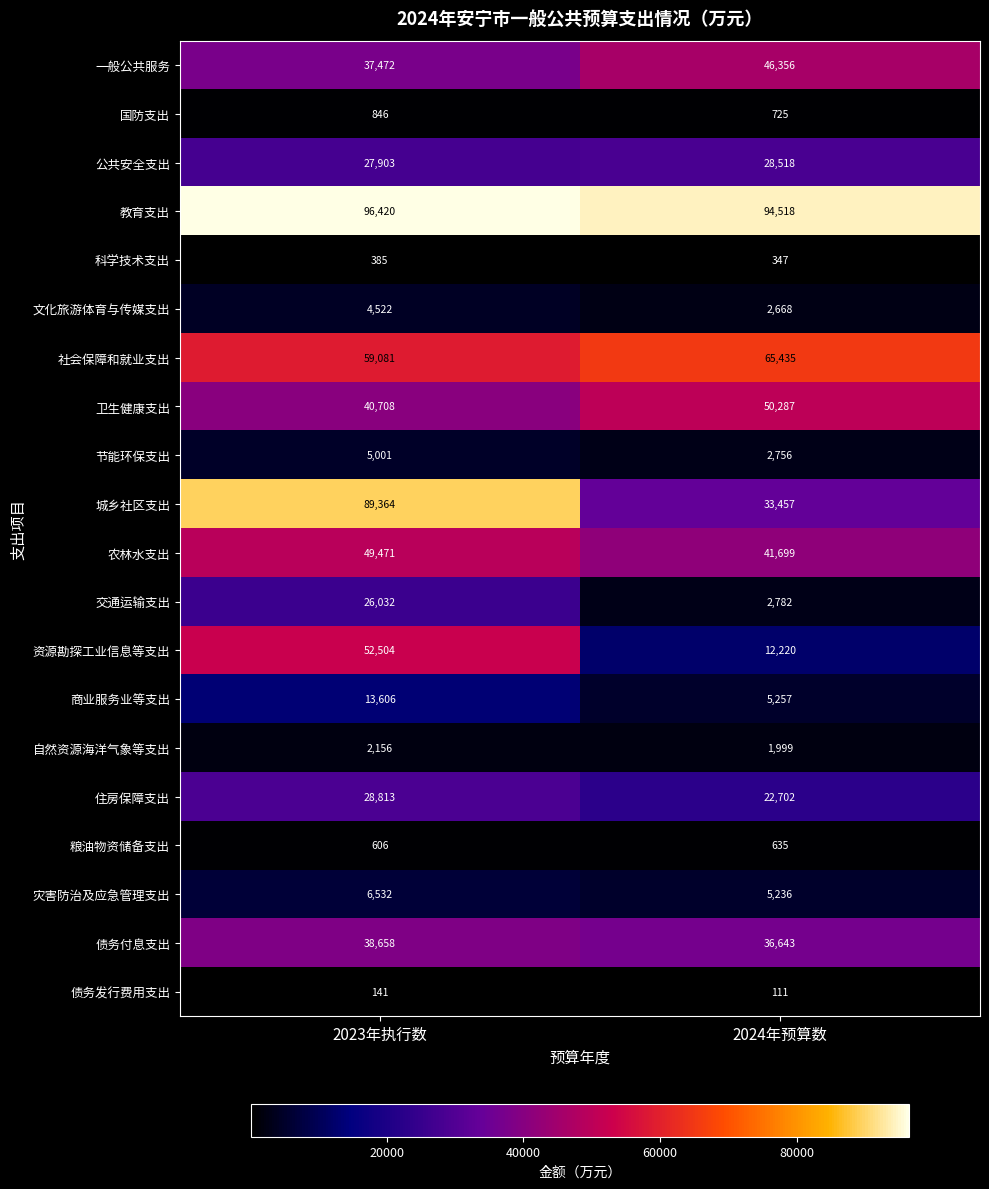

What is the approximate value of 交通运输支出 at 2024年预算数, to the nearest 100?

2800